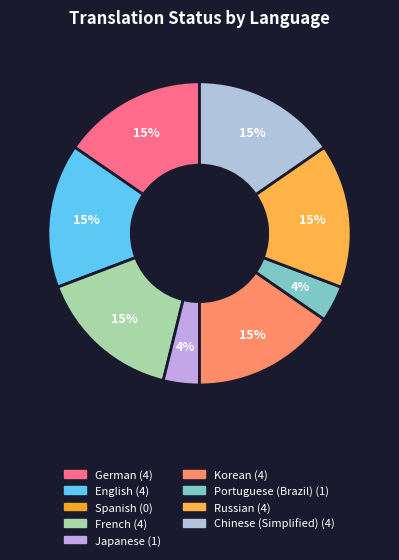

Count the number of slices in the pie.

9